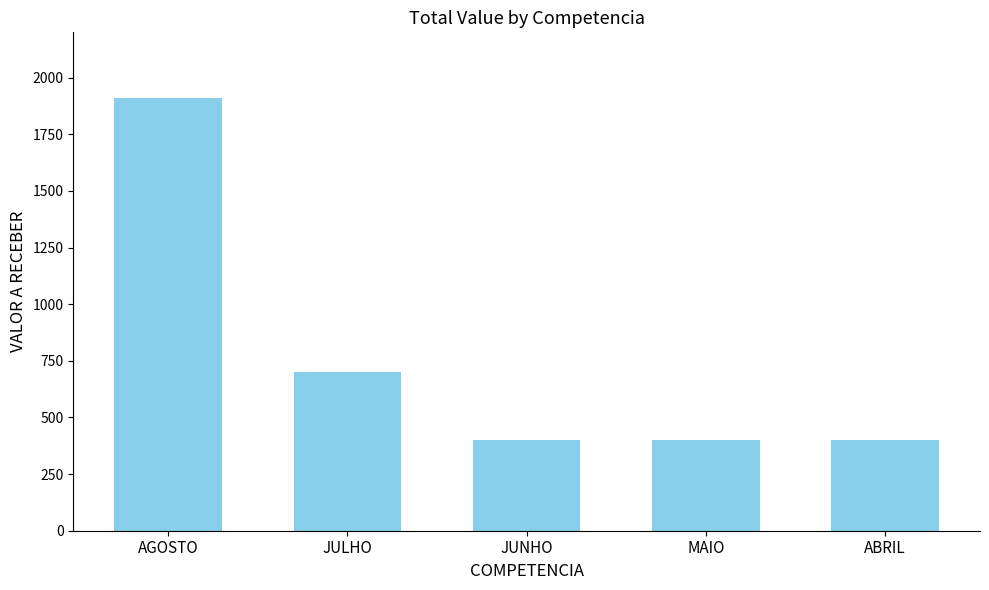

What is the average value?

761.7